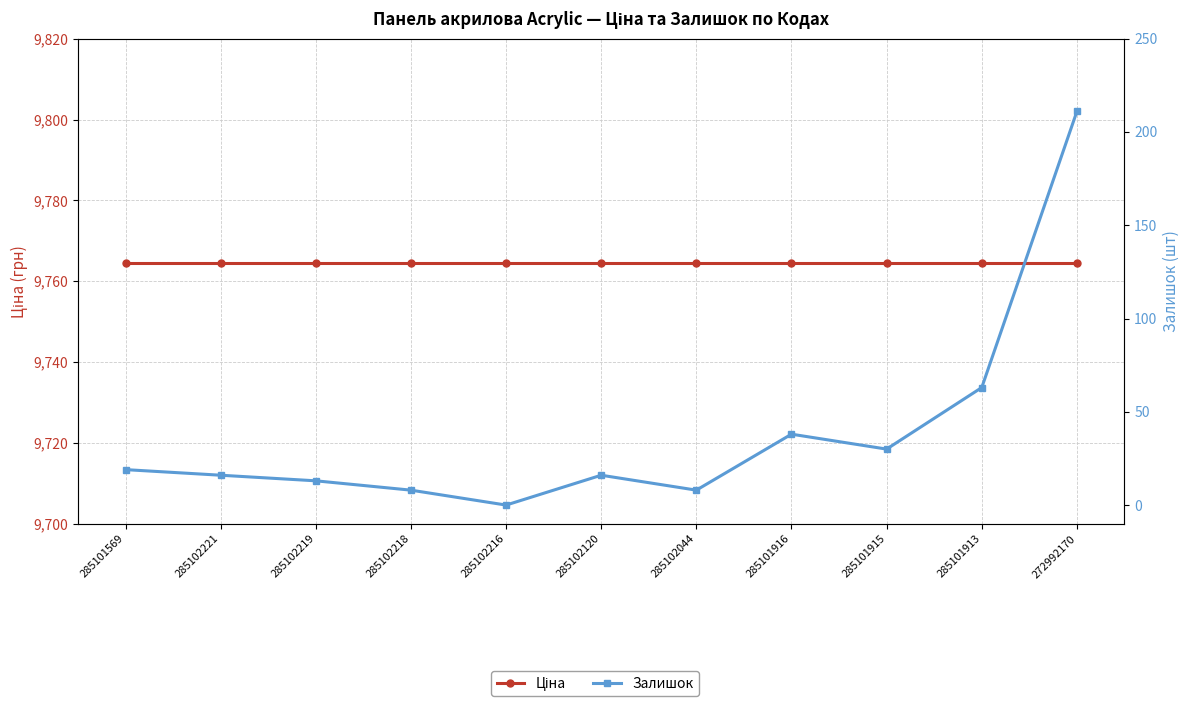

What is the difference between the maximum and minimum values in the Залишок series?

211.0